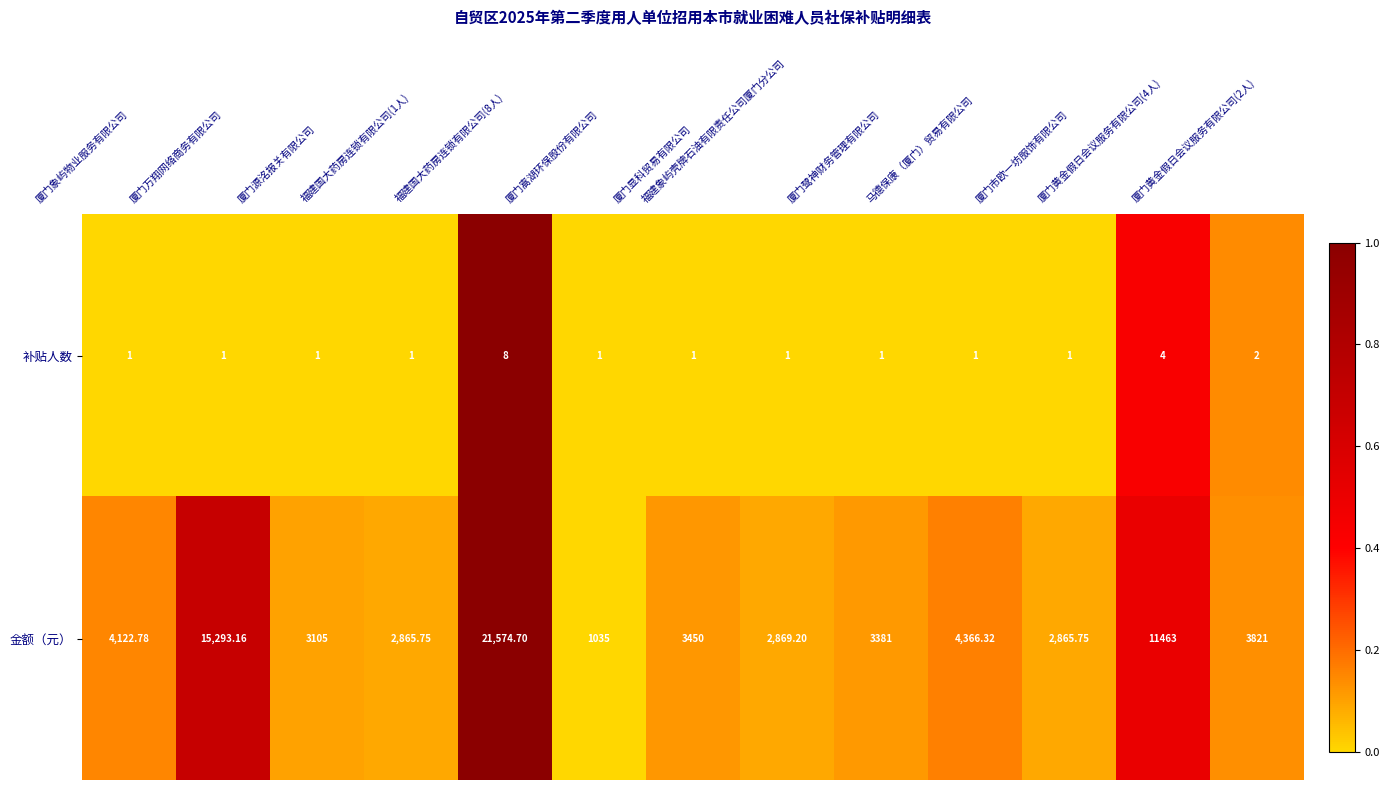

What is the total value across all series at 厦门源洺报关有限公司?

3106.0